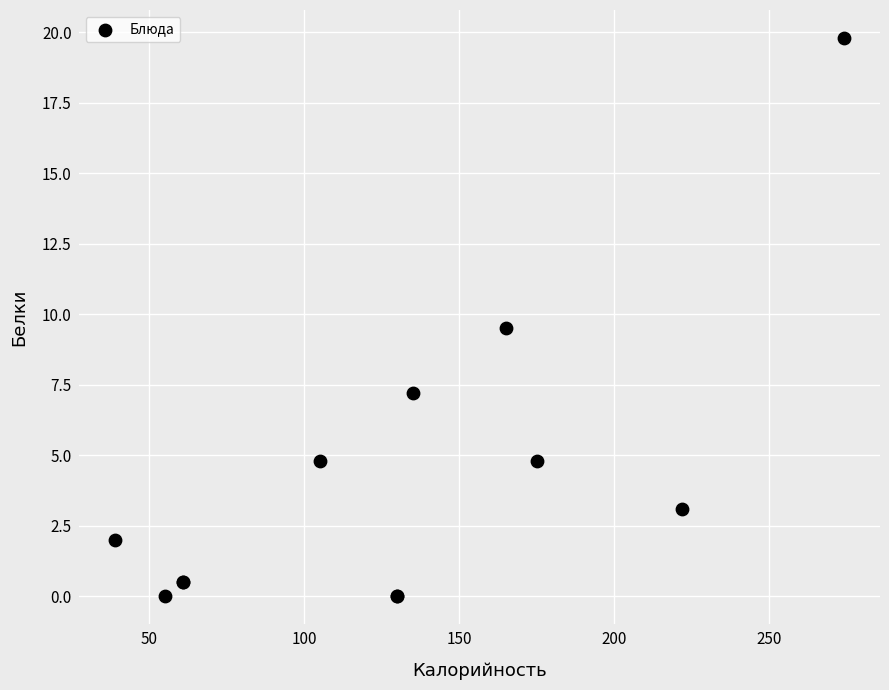

What Y value in the scatter plot is closest to 9?

9.5